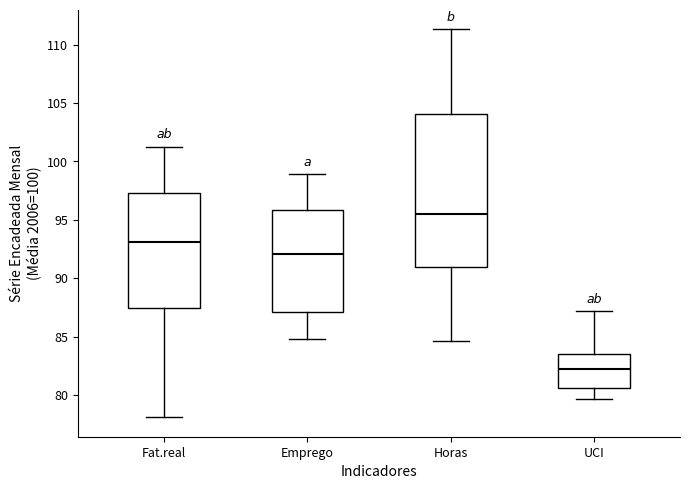

Which box is the tallest, from its lower edge to its upper edge?

Horas